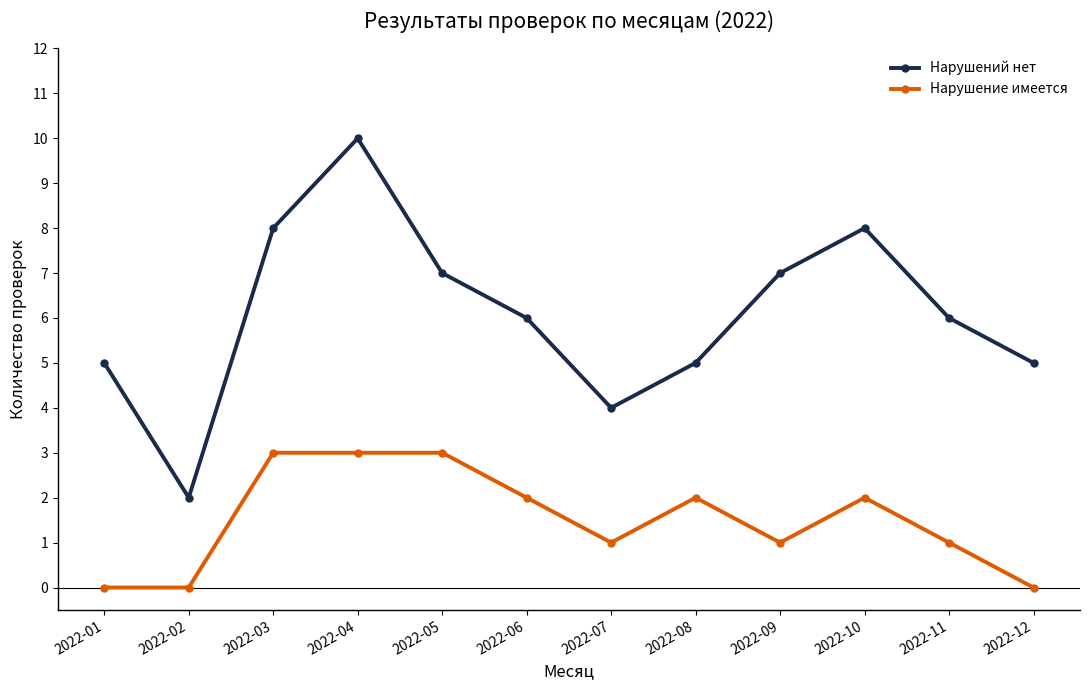

What is the maximum value for Нарушений нет?

10